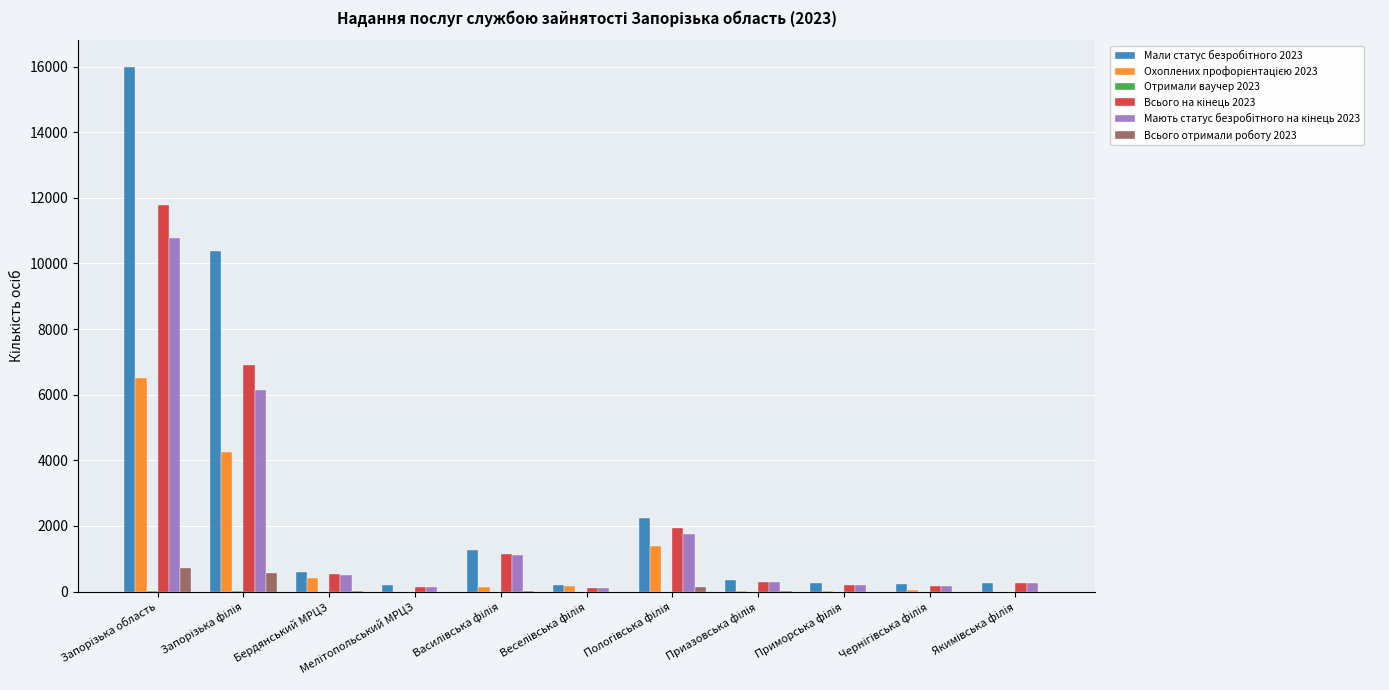

What is the maximum value shown in the chart?

15994